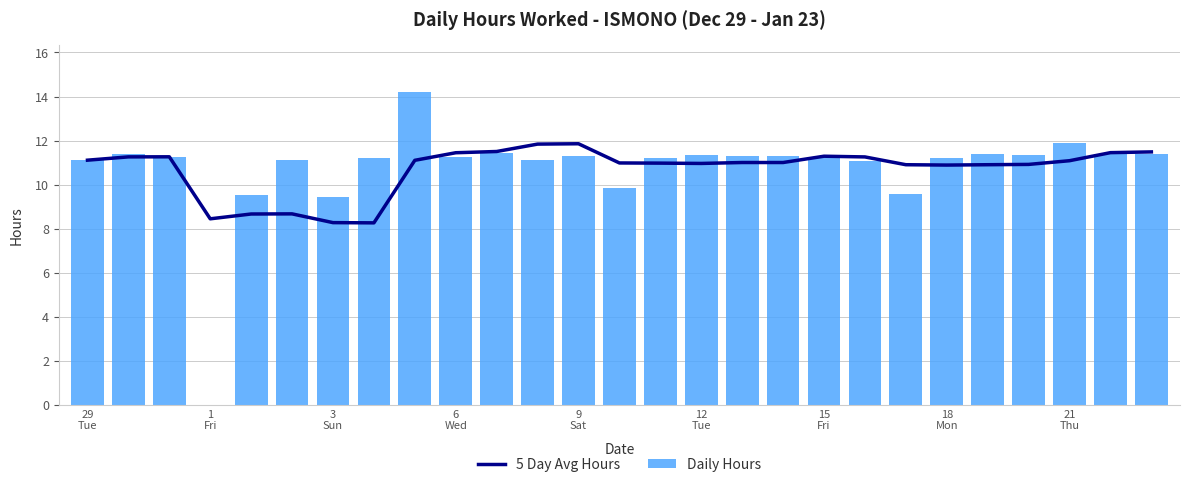

How many data points in Daily Hours are less than 11?

5